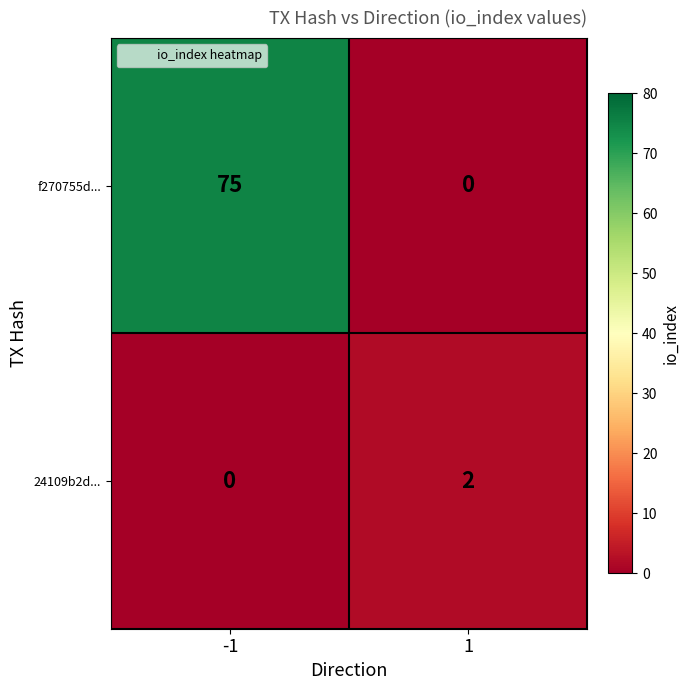

List the series in order of their peak value, lowest first.

24109b2d..., f270755d...